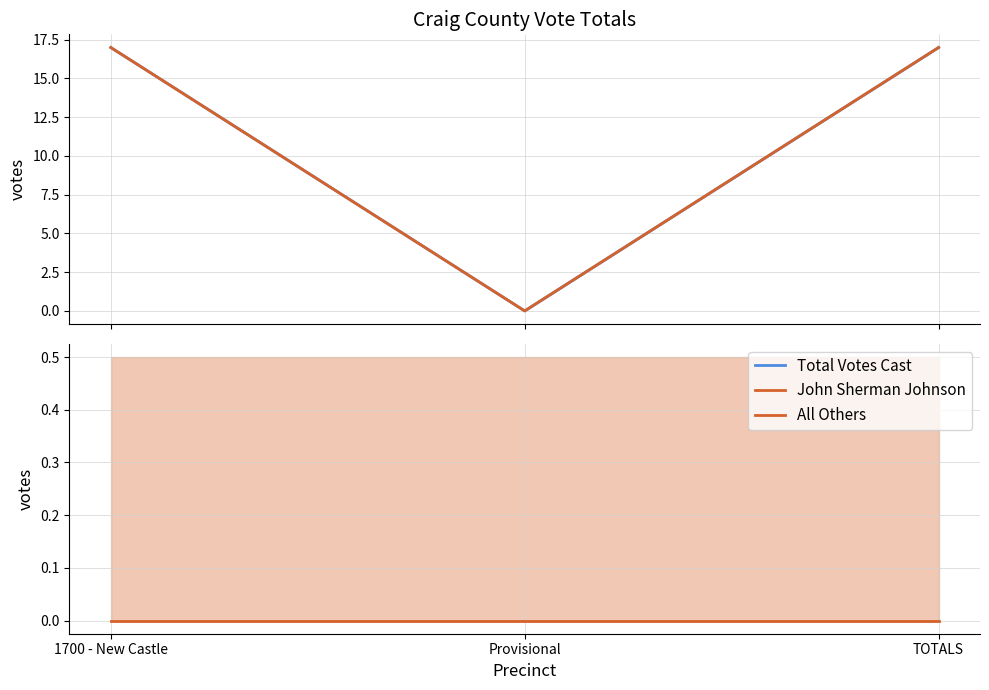

What are all the series names shown in the legend?

Total Votes Cast, John Sherman Johnson, All Others